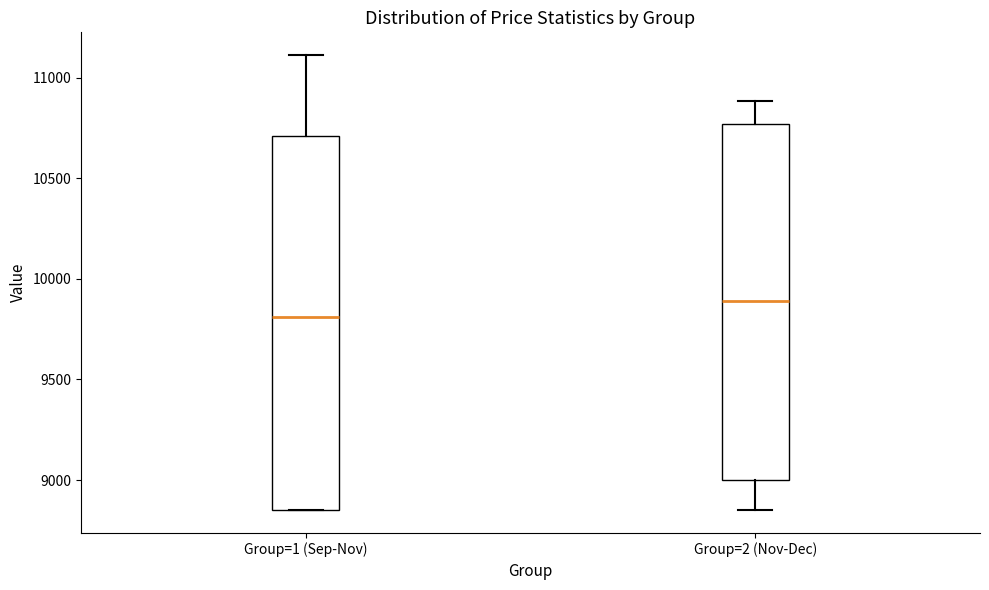

Where does the median line of the box for Group=2 (Nov-Dec) sit on the y-axis? The values are not printed on the chart, so give them approximately, as read against the axis.

9900